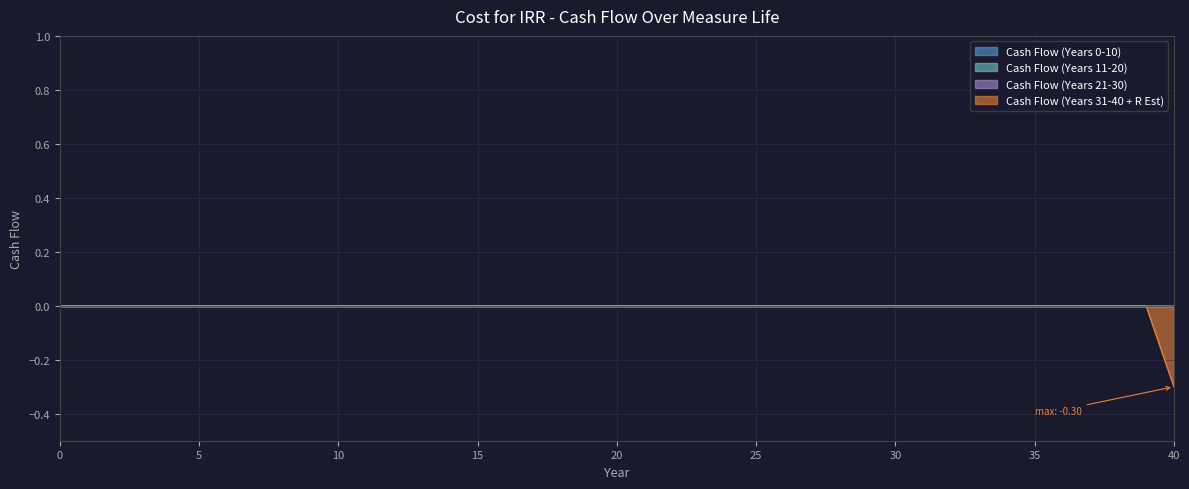

Reading left to right, transcribe all the data shown in this chart.

Cash Flow Year 0-10: 0.0	0.0	0.0	0.0	0.0	0.0	0.0	0.0	0.0	0.0	0.0
Cash Flow Year 11-20: 0.0	0.0	0.0	0.0	0.0	0.0	0.0	0.0	0.0	0.0	0.0
Cash Flow Year 21-30: 0.0	0.0	0.0	0.0	0.0	0.0	0.0	0.0	0.0	0.0	0.0
Cash Flow Year 31-40: 0.0	0.0	0.0	0.0	0.0	0.0	0.0	0.0	0.0	0.0	-0.3